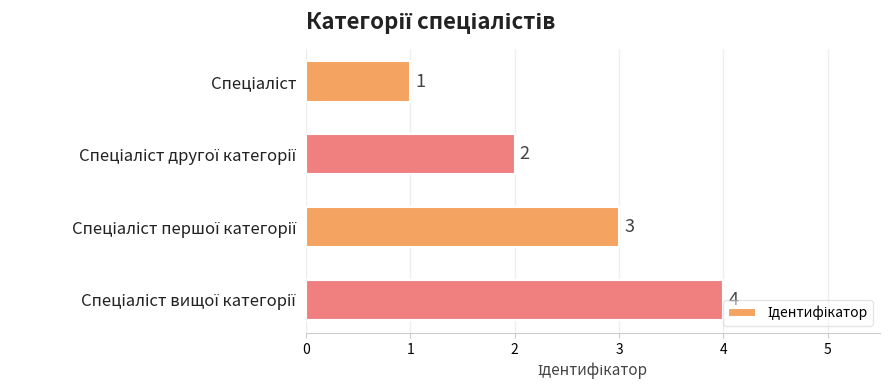

How many values are between 2 and 4?

3